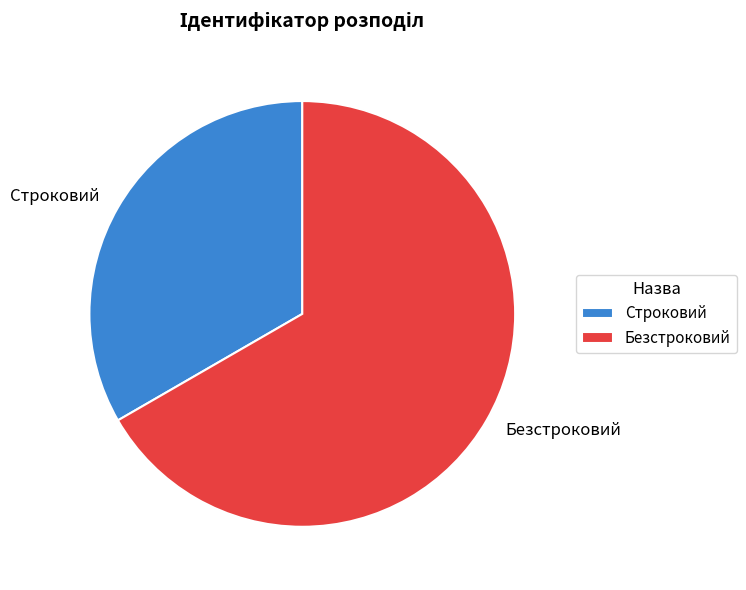

The Безстроковий slice represents 79% of the pie. True or false?

False